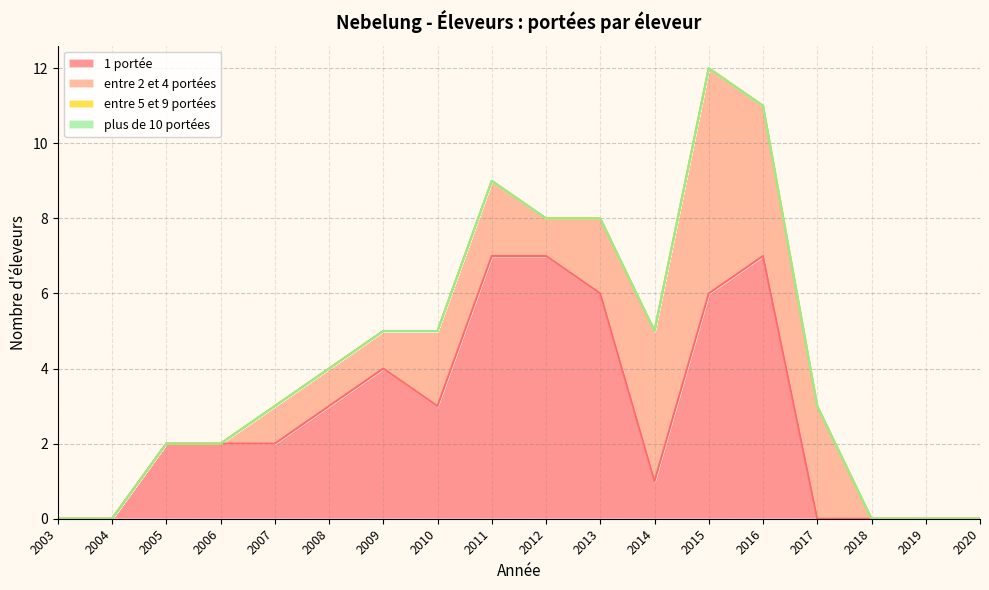

Rank the categories by entre 2 et 4 portées value from highest to lowest.

2015, 2014, 2016, 2017, 2010, 2011, 2013, 2007, 2008, 2009, 2012, 2003, 2004, 2005, 2006, 2018, 2019, 2020